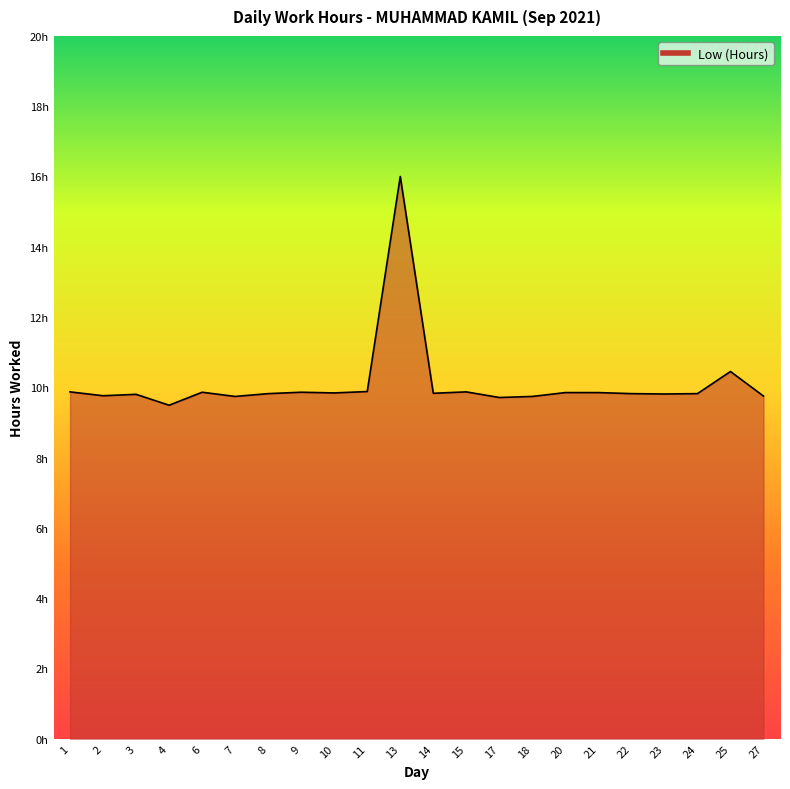

Is this an area chart (filled region under the line)?

Yes